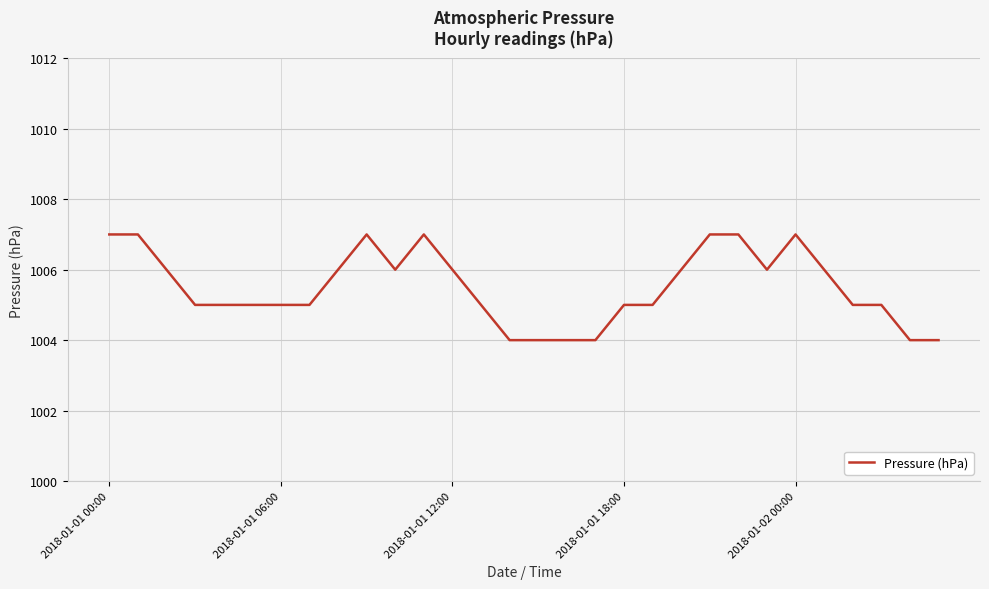

What is the greatest value displayed?

1007